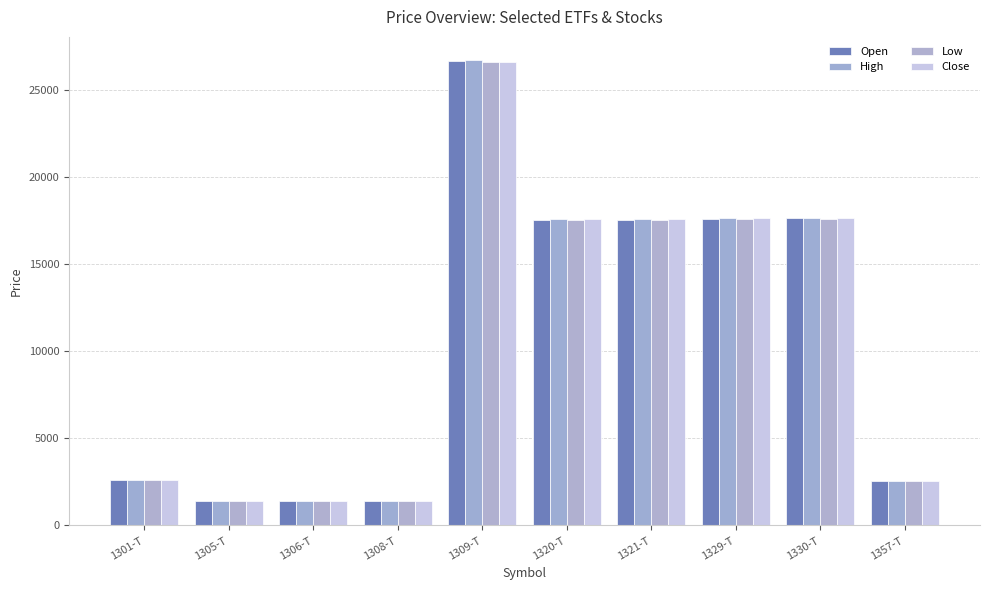

The High series shows 17630 at 1320-T. True or false?

True